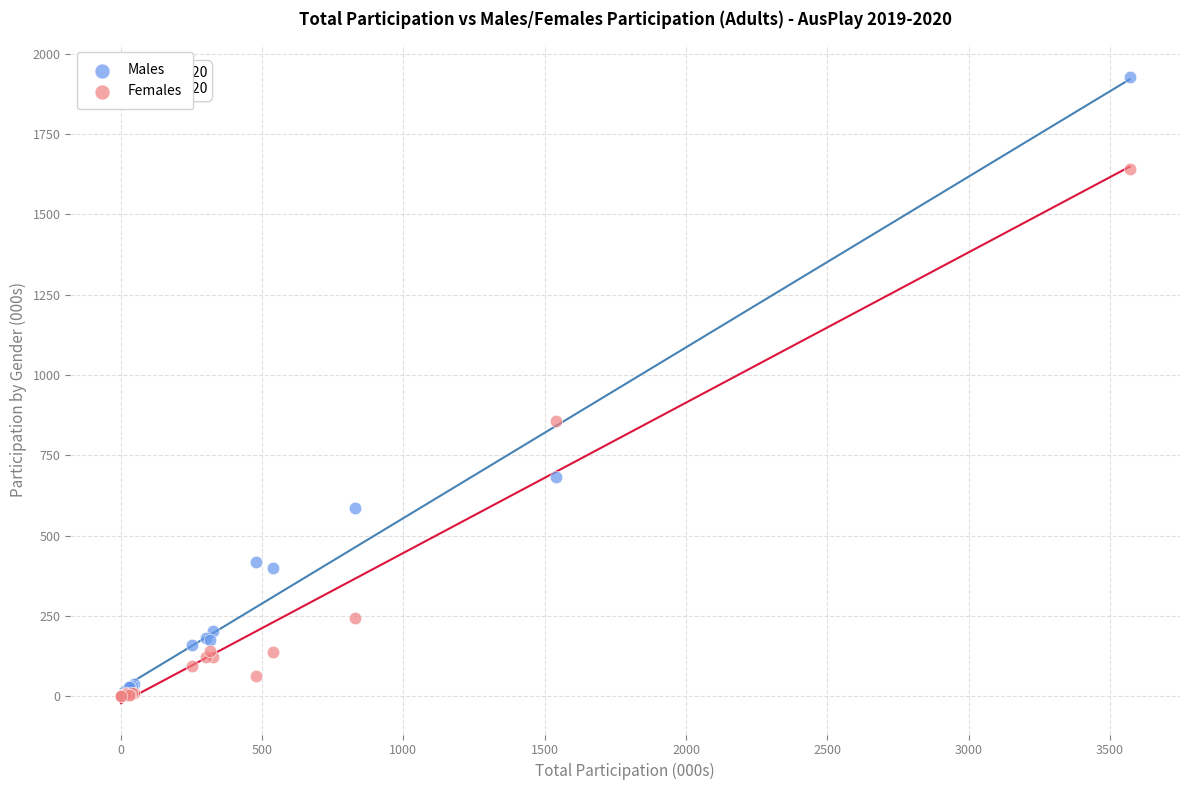

Which series reaches the maximum Y coordinate?

Males